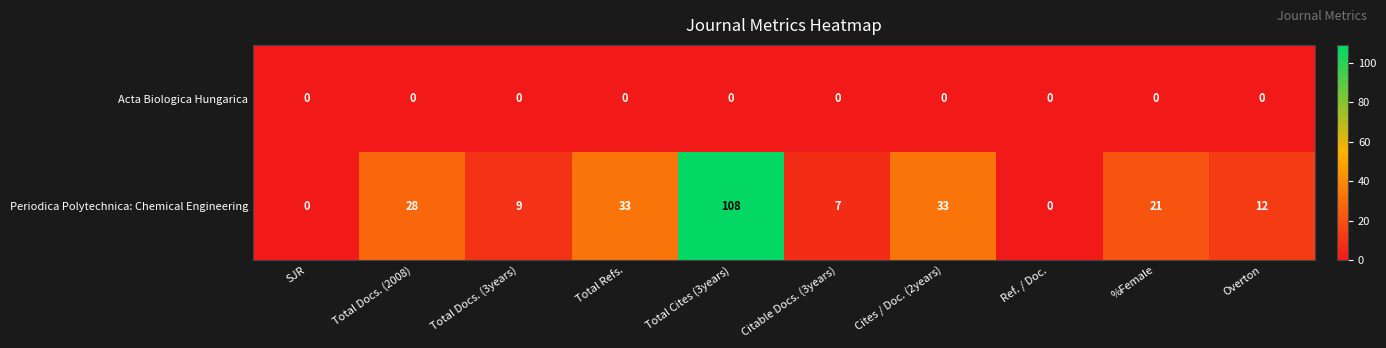

What is the spread (max minus min) of values at Cites / Doc. (2years)?

33